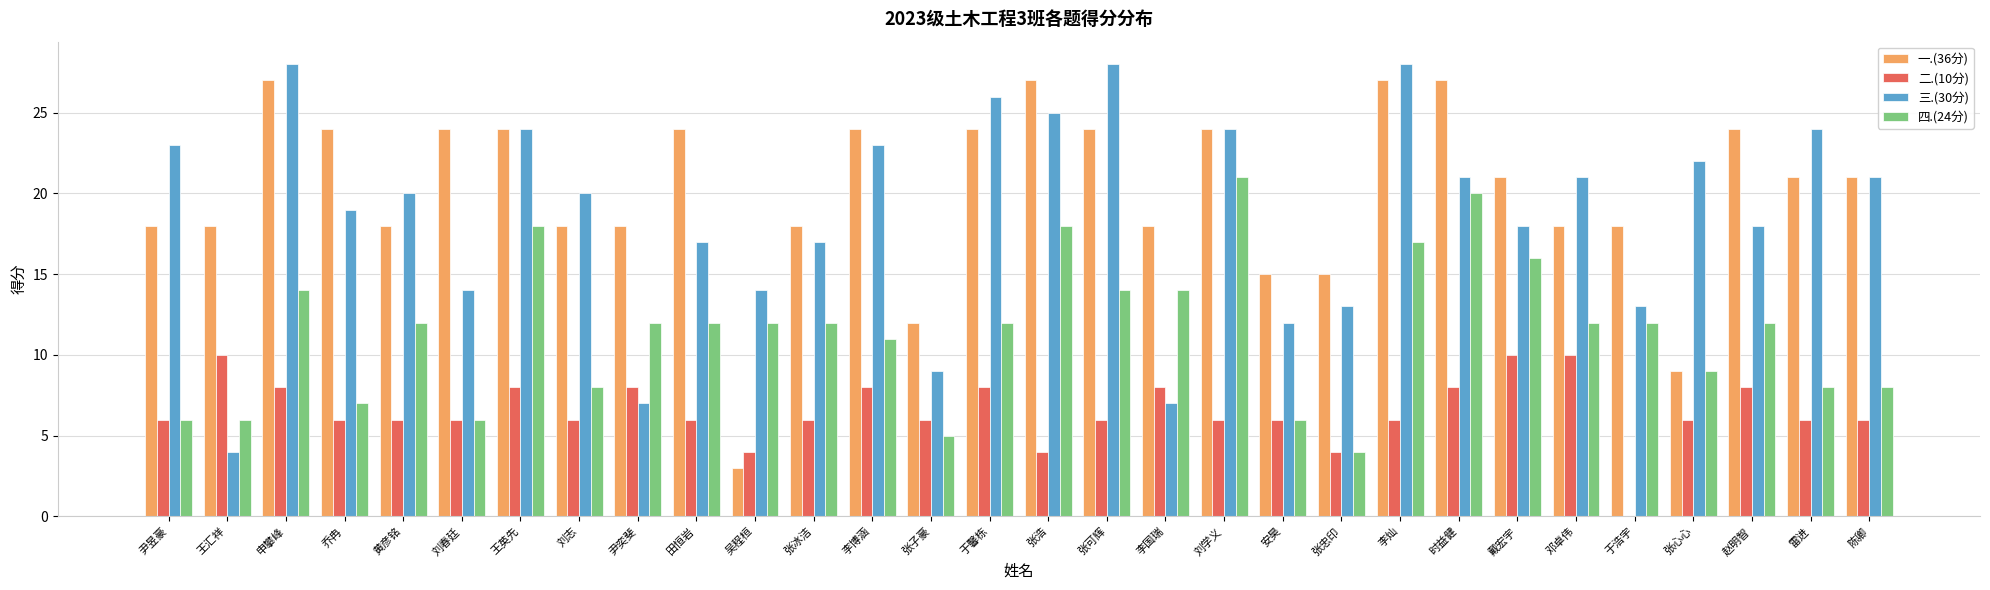

What is the sum of the 一.(36分) values at 雷进 and 刘学义?

45